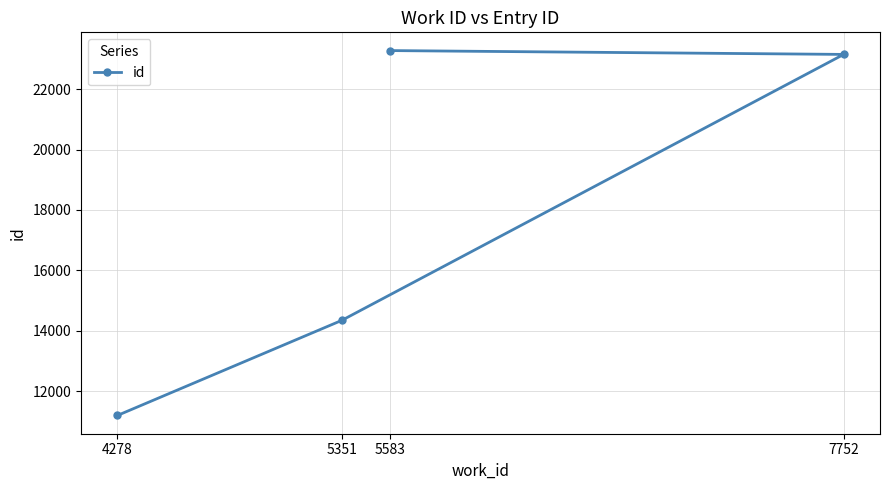

True or false: the data shows 15607 at 7752.

False